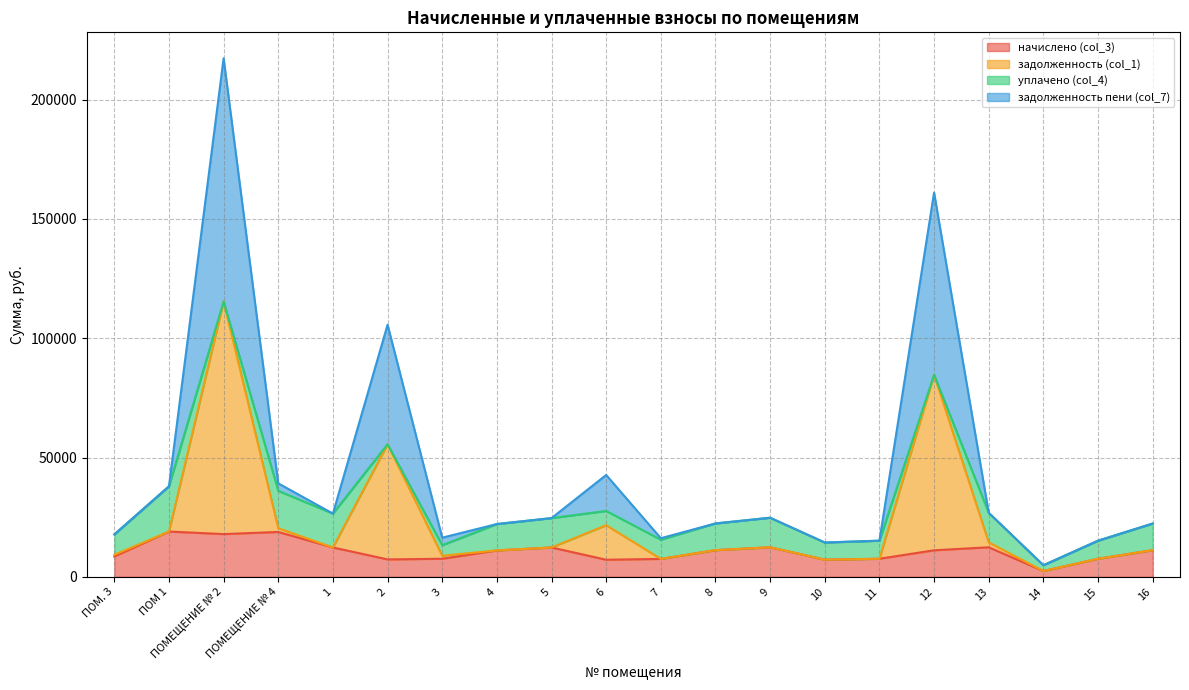

True or false: задолженность (col_1) and задолженность пени (col_7) cross at least once.

False